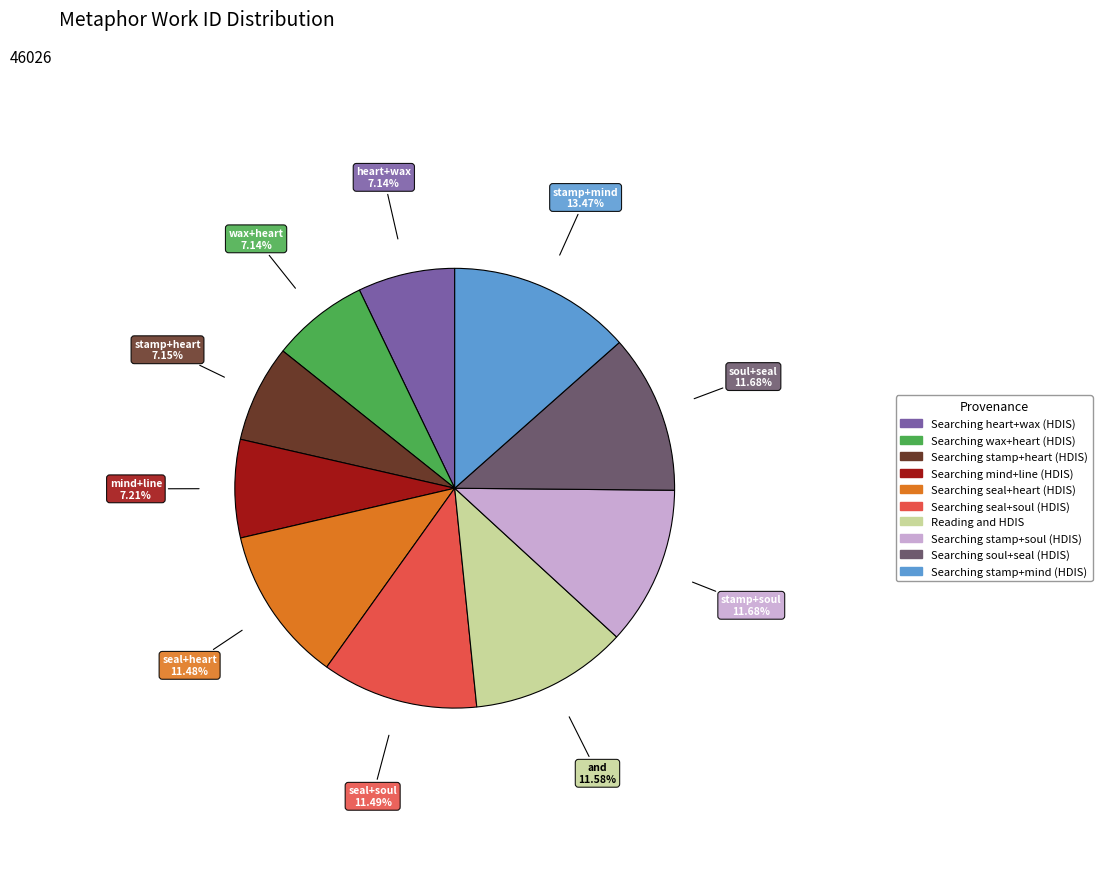

Is there a majority slice in this chart?

No